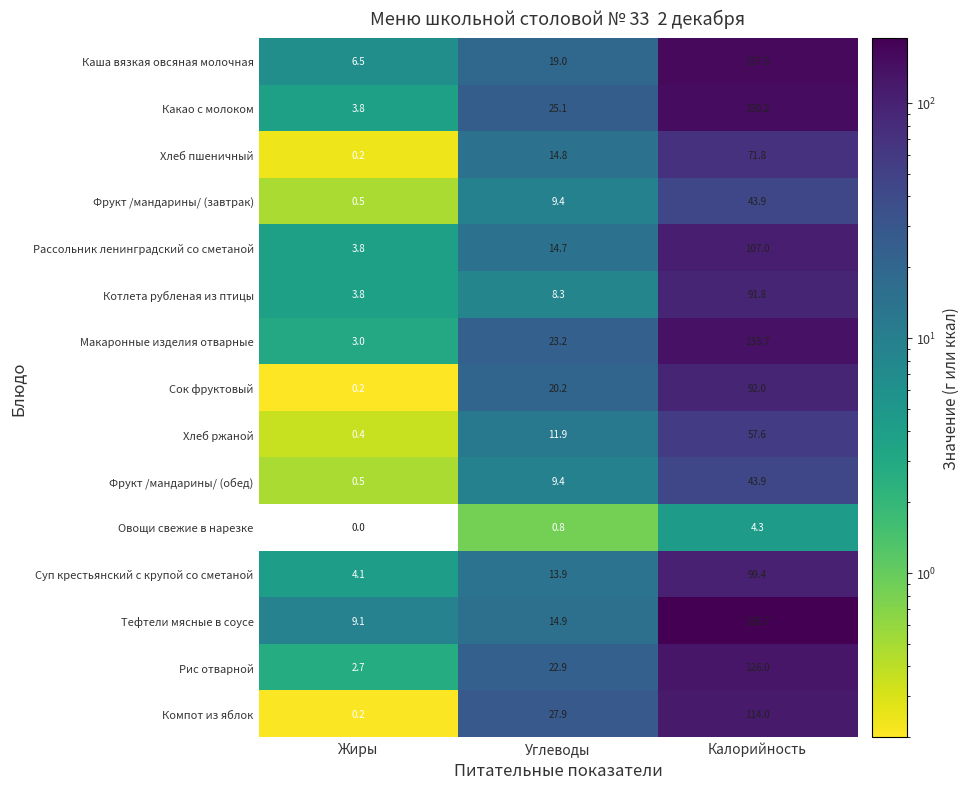

Which series changed the most between Жиры and Калорийность?

Тефтели мясные в соусе